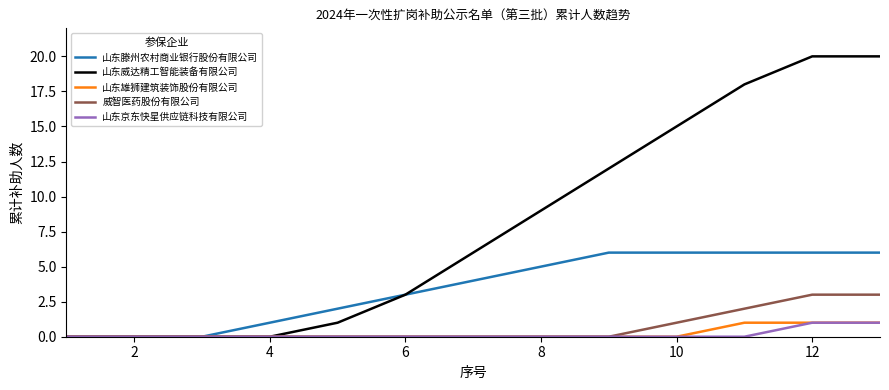

Which series has the largest total across all categories?

山东威达精工智能装备有限公司